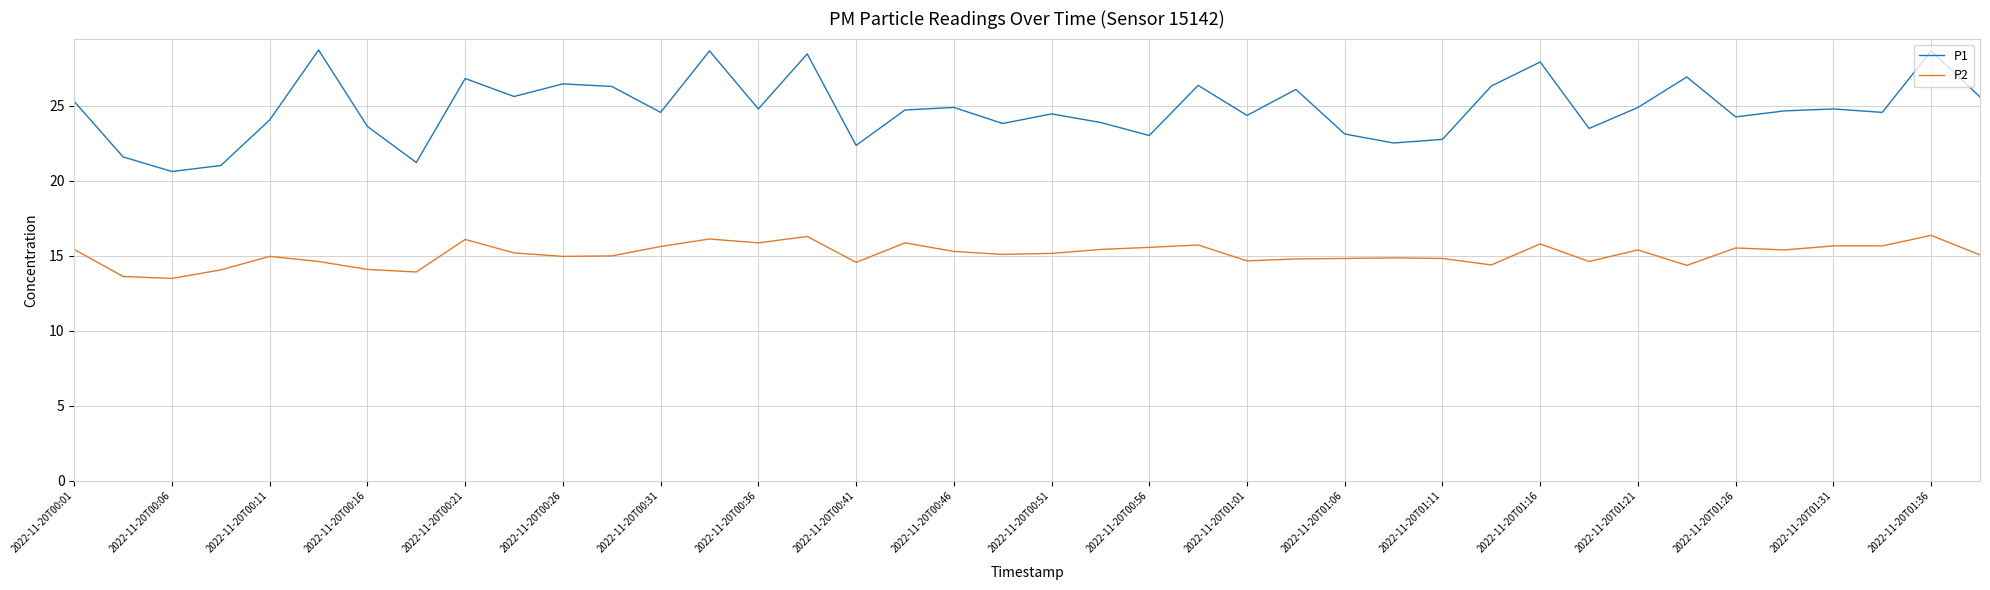

Rank the series by their maximum value, from lowest to highest.

P2, P1